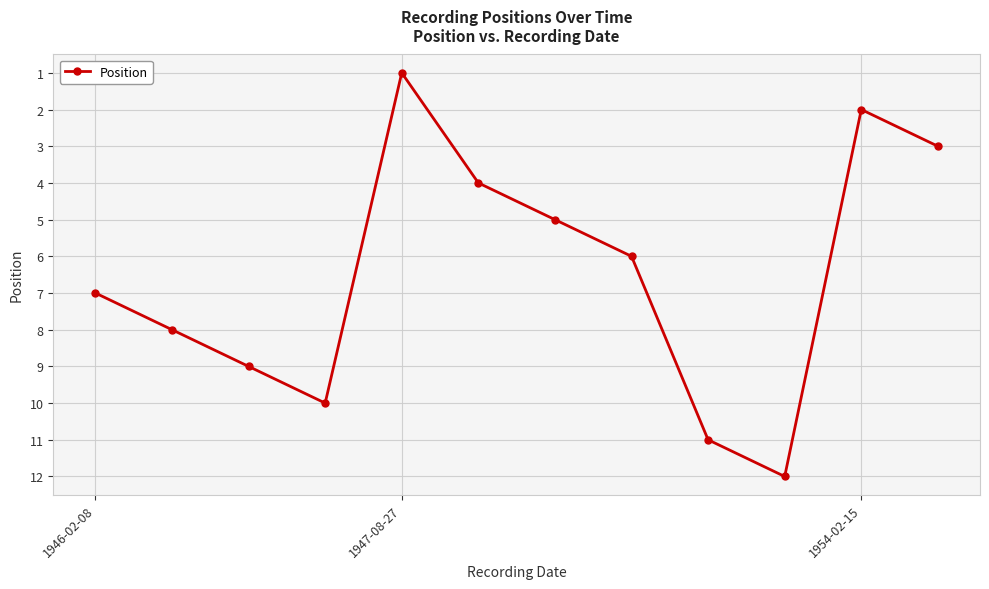

What is the greatest value displayed?

12